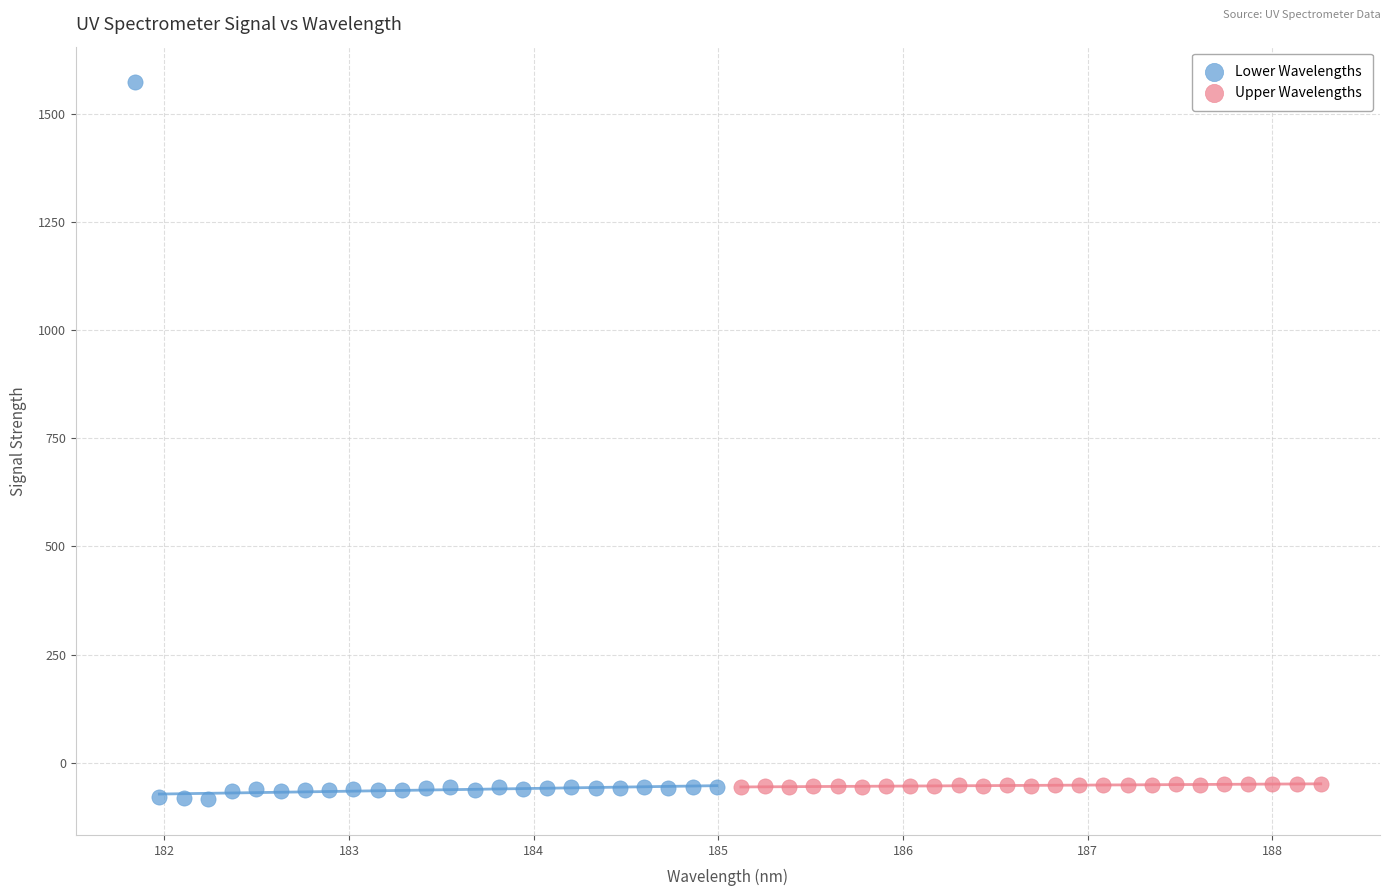

Which series contains the highest Y value?

Lower Wavelengths